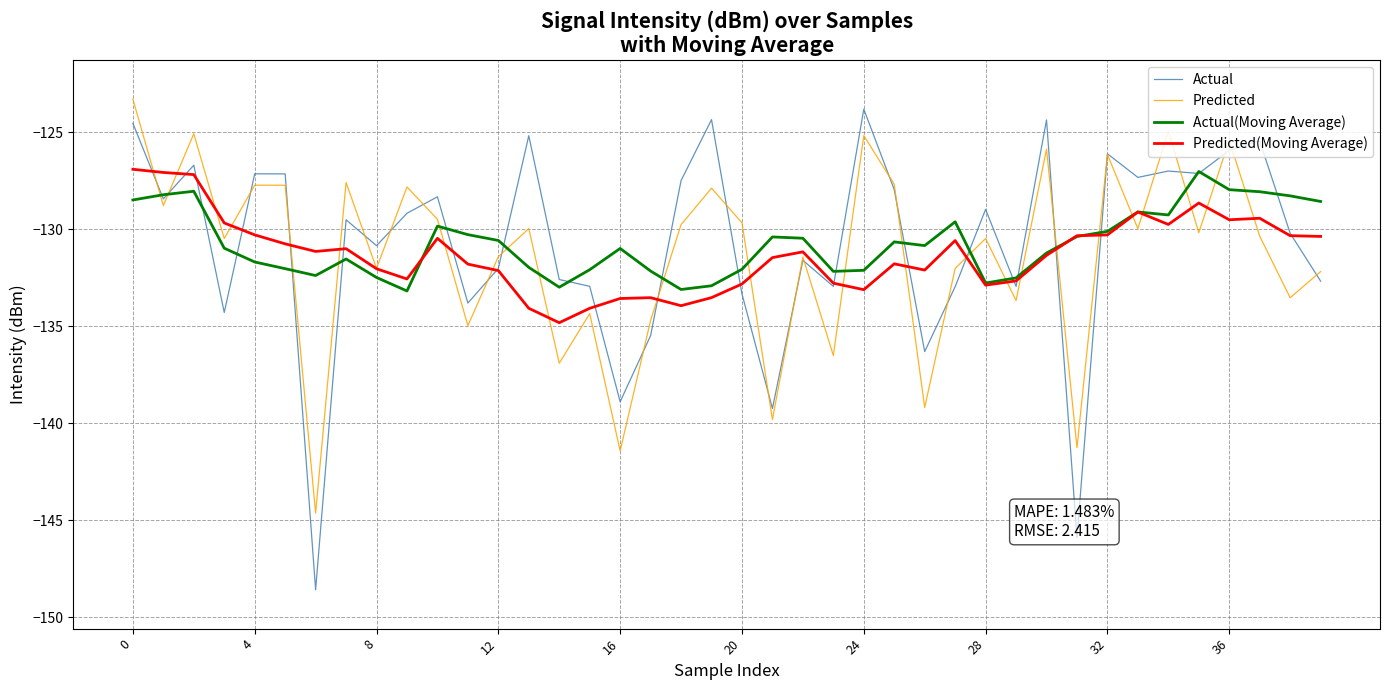

What is the maximum value for Actual(Moving Average)?

-127.0